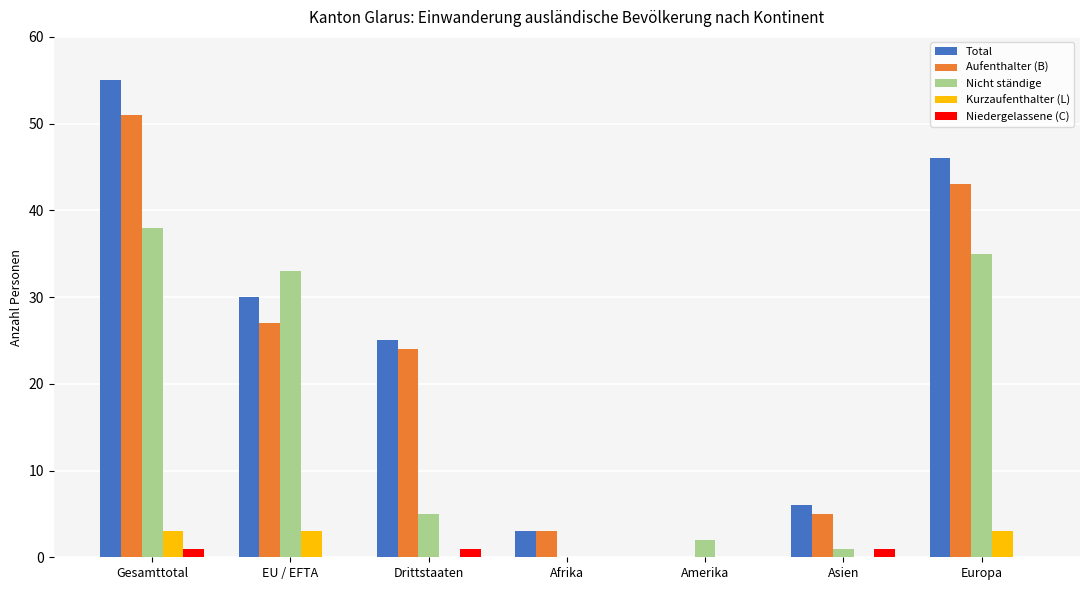

What is the total value across all series at Europa?

127